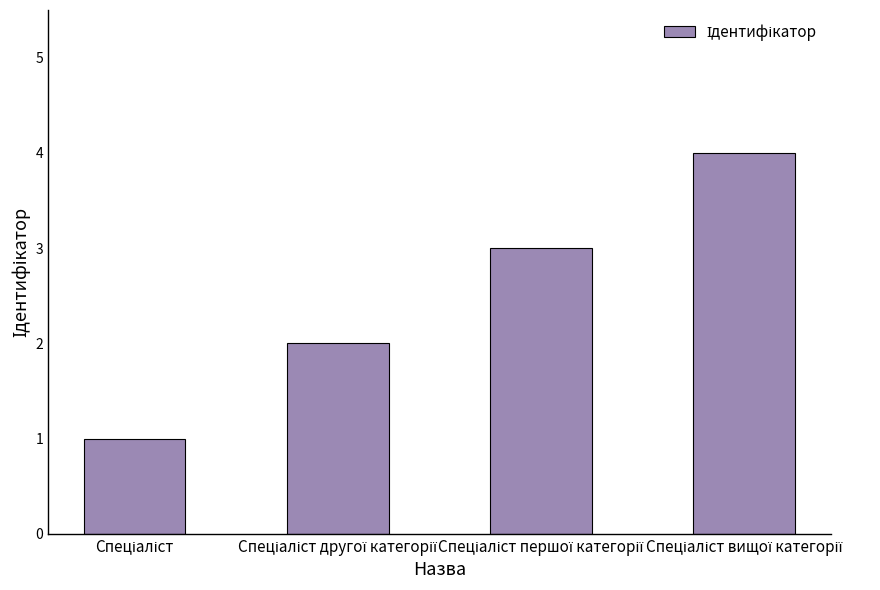

What is the maximum value shown in the chart?

4